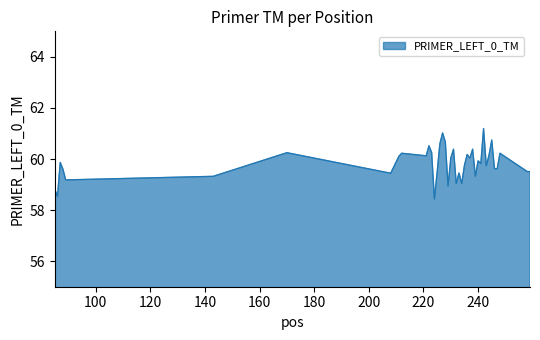

What is the difference between the maximum and second lowest values?

2.7